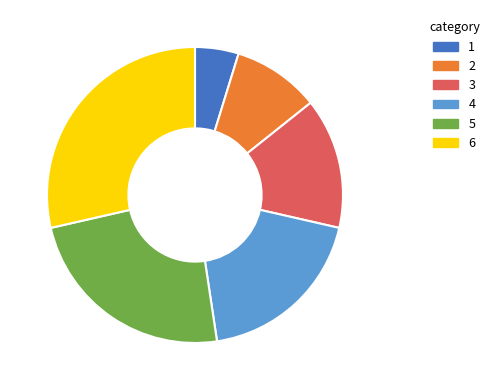

Is there any slice that represents more than half of the pie?

No